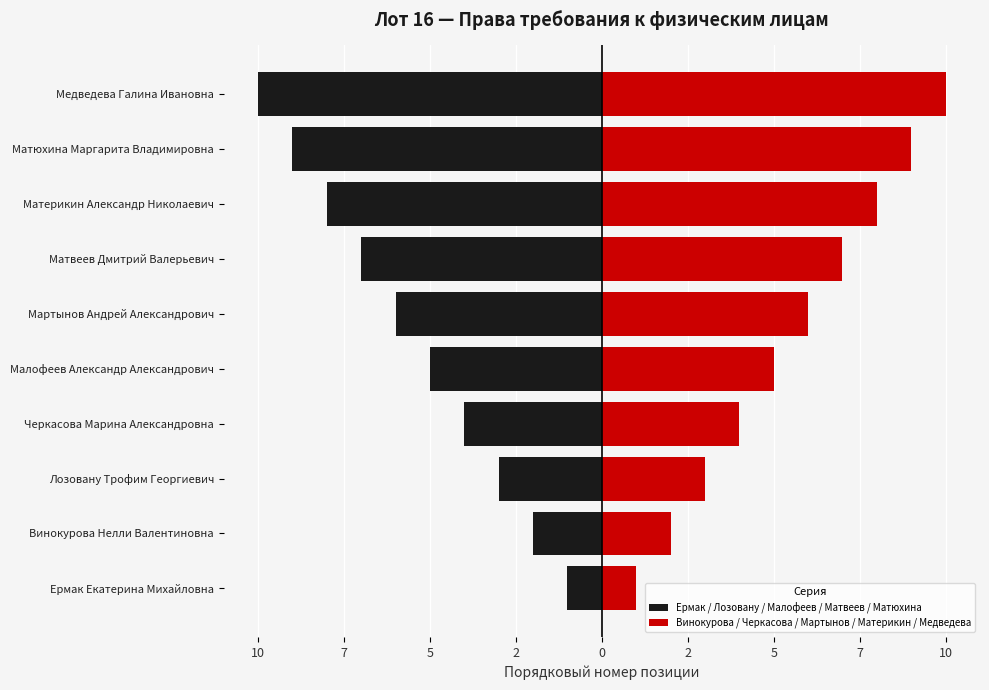

Which series has the largest total across all categories?

Винокурова / Черкасова / Мартынов / Материкин / Медведева